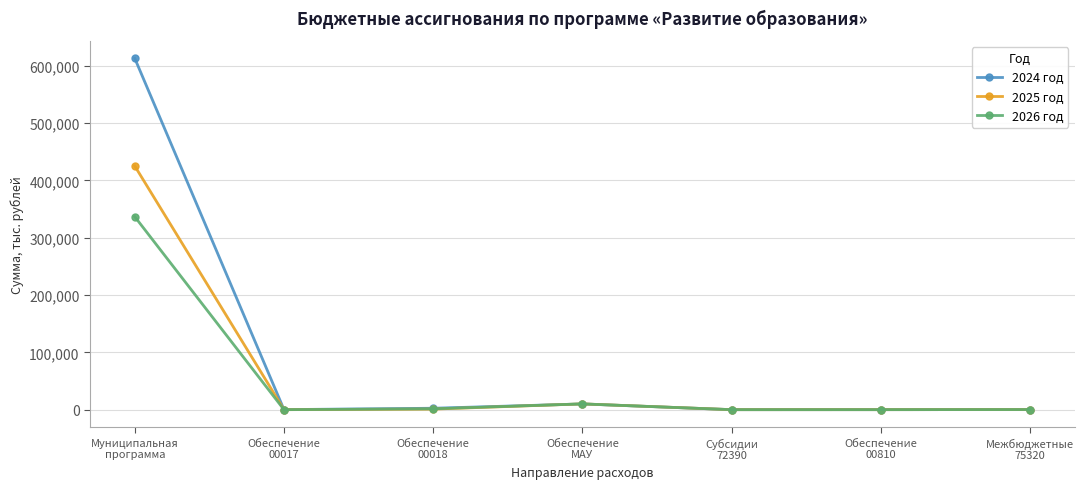

True or false: 2024 год has a value of 325651.5 at Субсидии
72390.

False